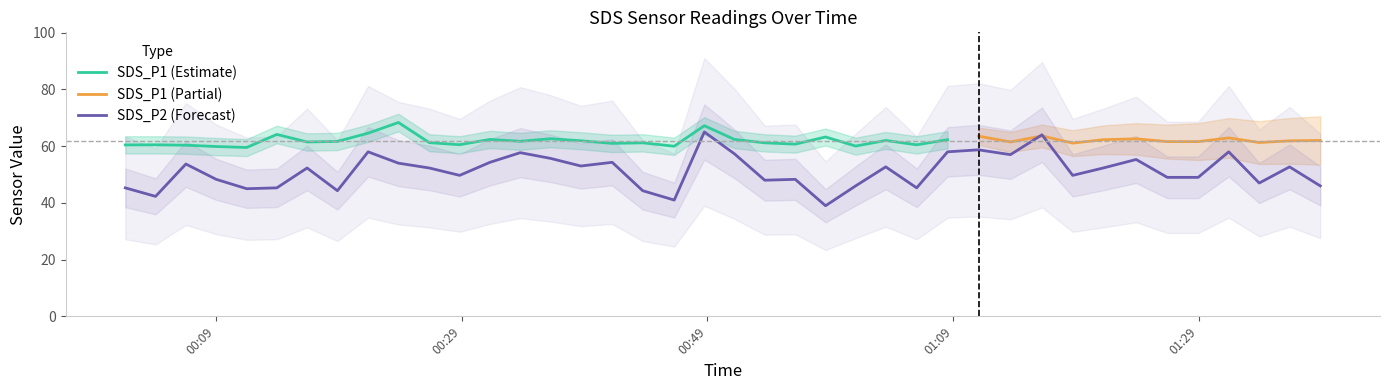

What is the maximum value for SDS_P1 (Estimate)?

68.3